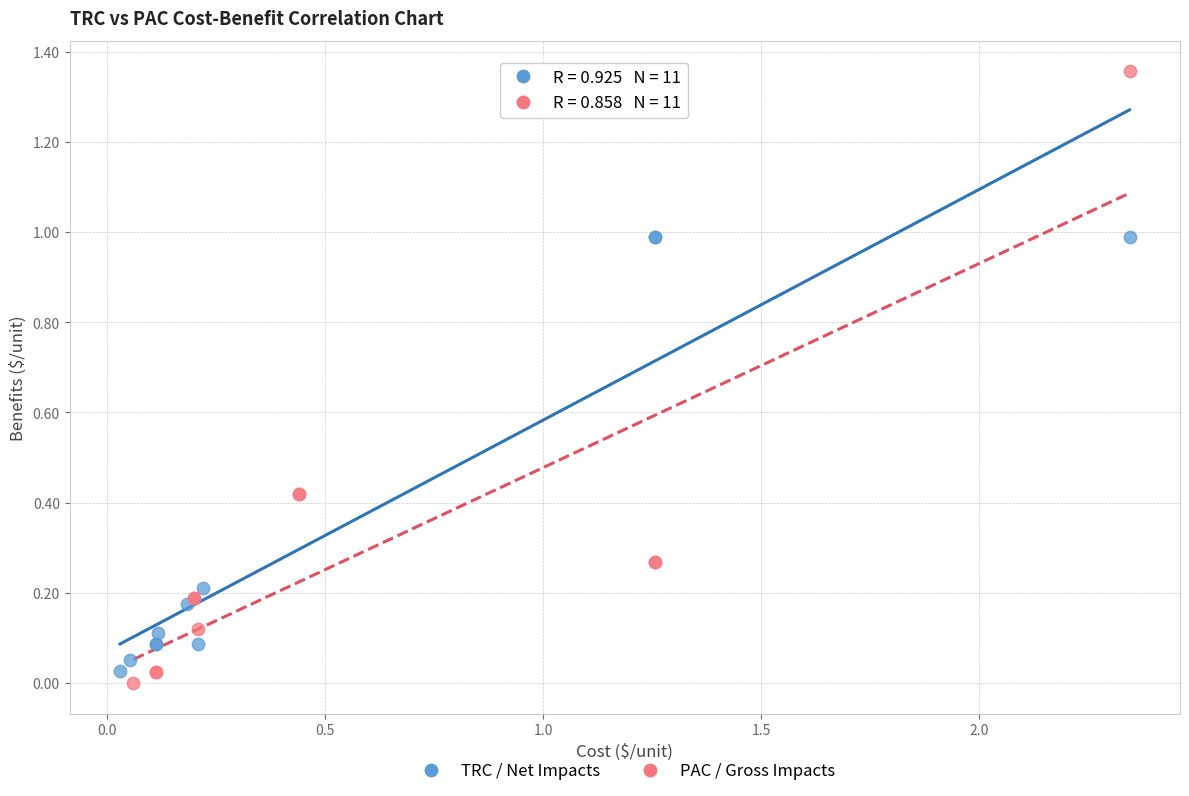

Which series contains the lowest Y value?

PAC / Gross Impacts